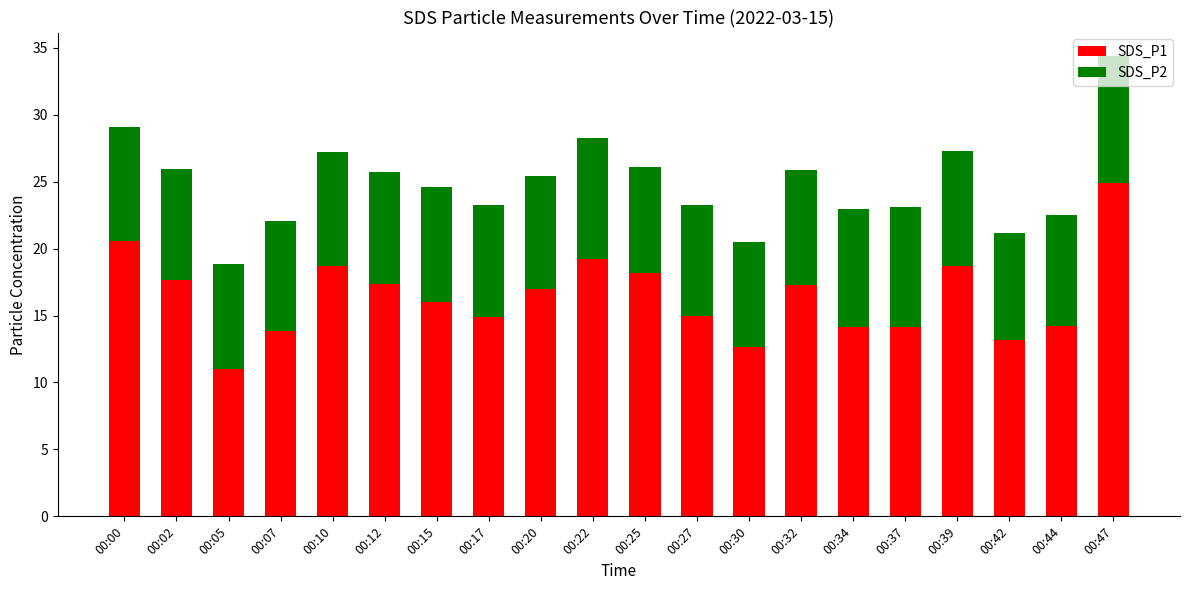

What is the total value across all series at 00:05?

18.9